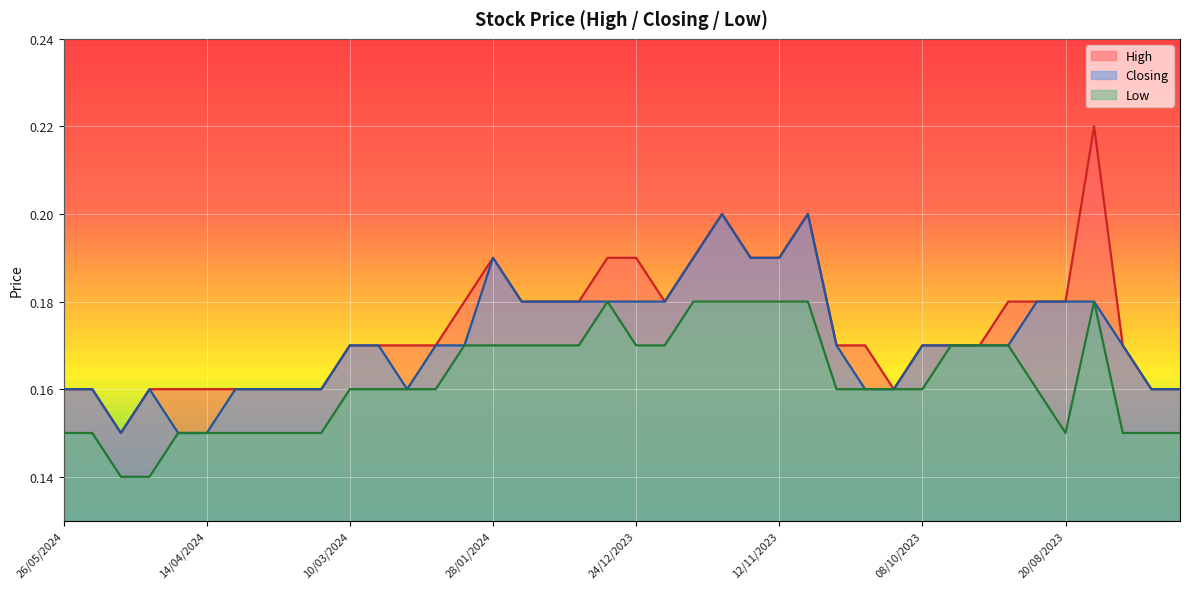

At which category does Closing reach its first local peak?

05/05/2024